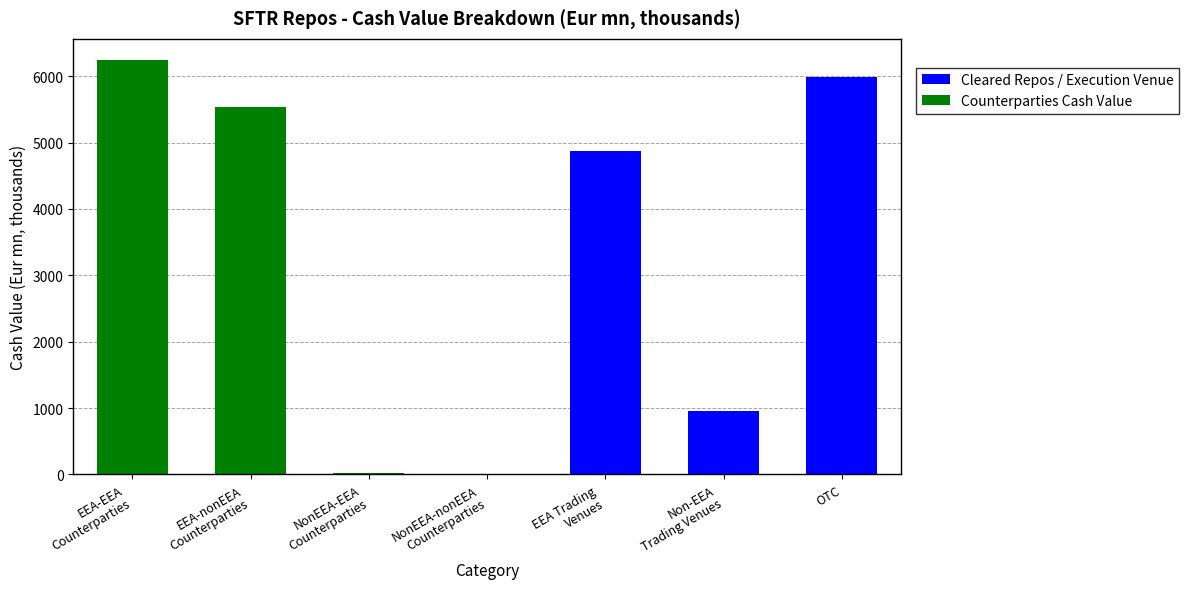

Read the Cleared Repos / Execution Venue value at OTC.

5989.0